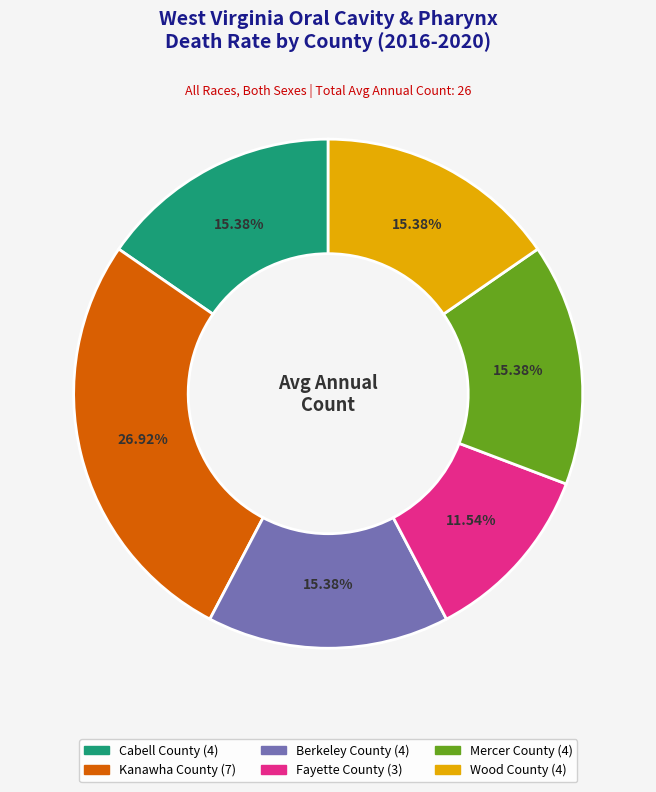

Is there a majority slice in this chart?

No